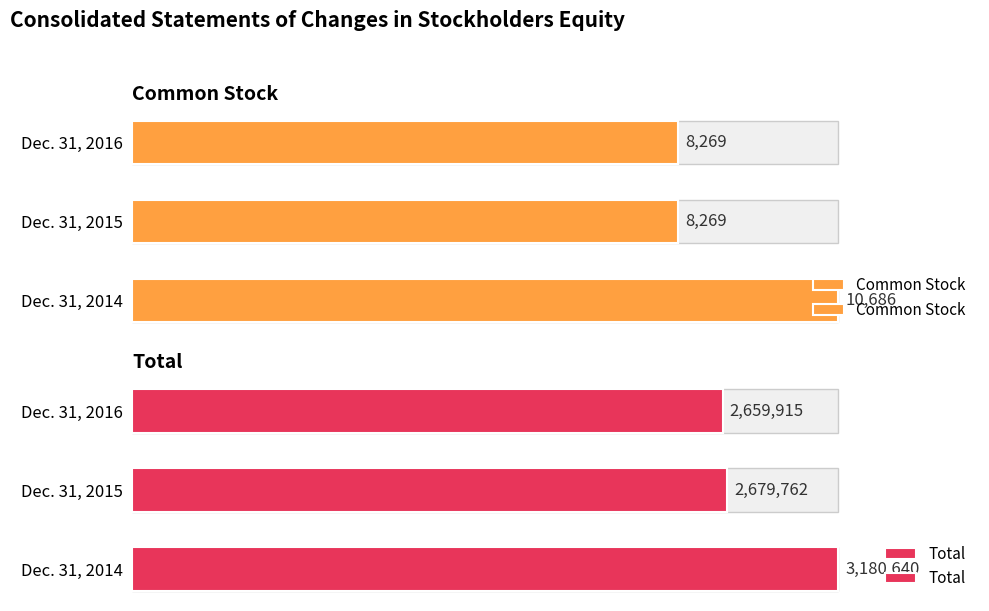

What is the average value of the Common Stock series?

9075